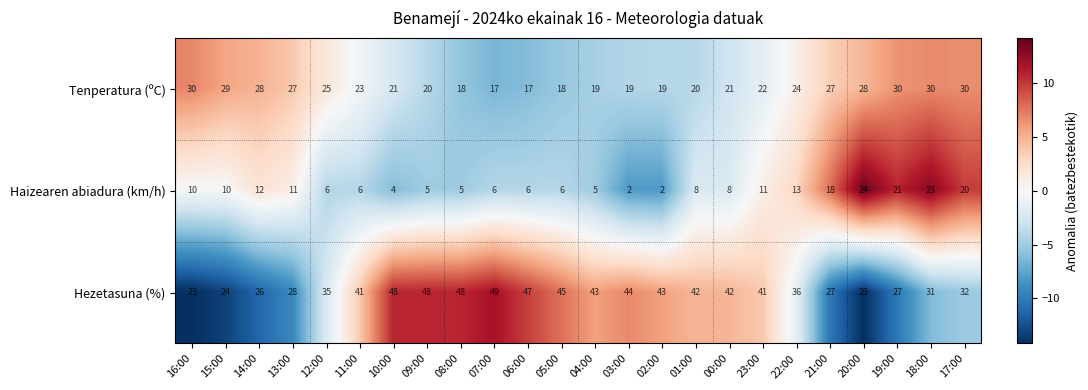

At 22:00, list the series in order from smallest to largest.

Haizearen abiadura (km/h), Tenperatura (ºC), Hezetasuna (%)